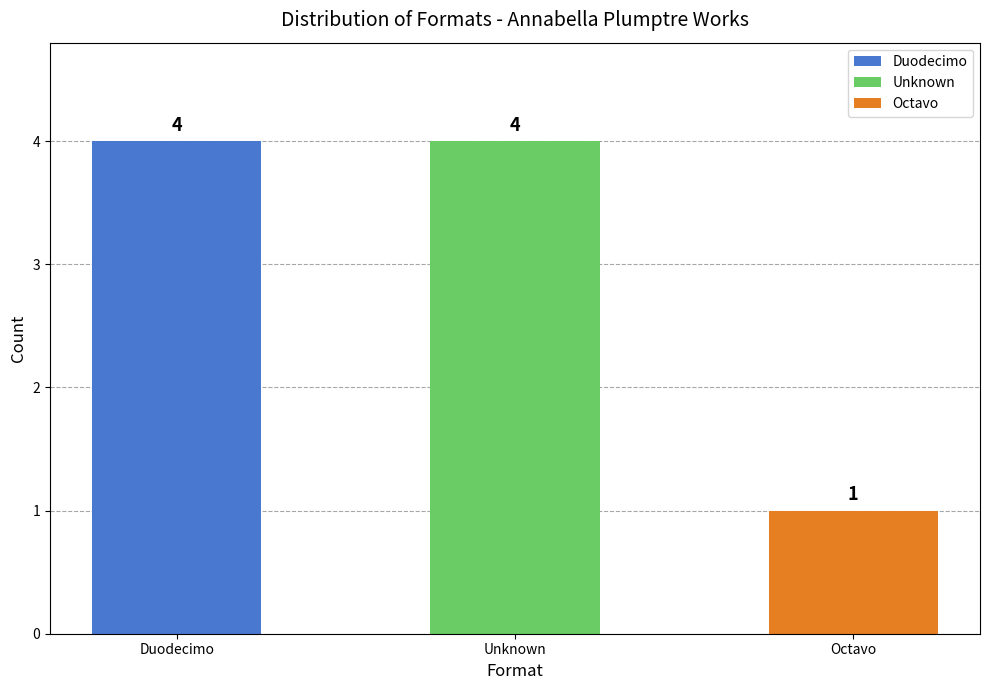

What is the label of the 1st bar from the left?

Duodecimo